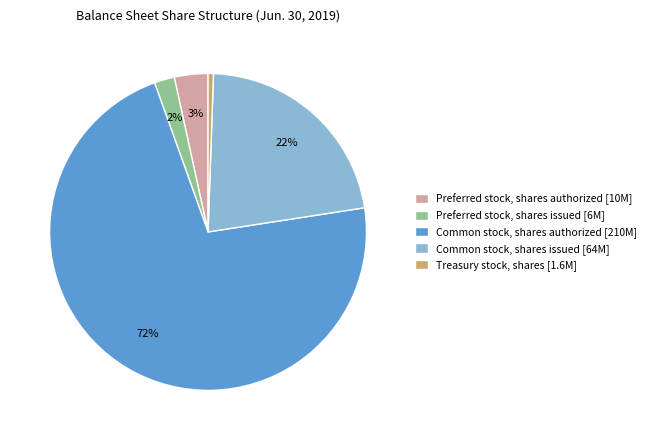

Is it true that Preferred stock, shares issued is 2% of the pie?

True